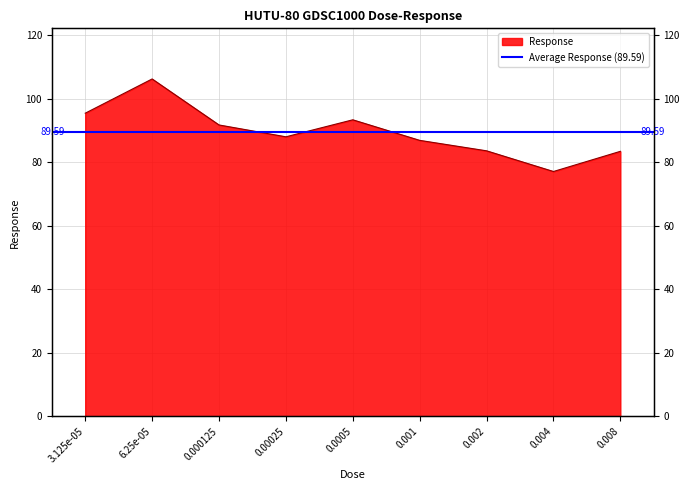

List the labels in order of value, largest first.

6.25e-05, 3.125e-05, 0.0005, 0.000125, 0.00025, 0.001, 0.002, 0.008, 0.004